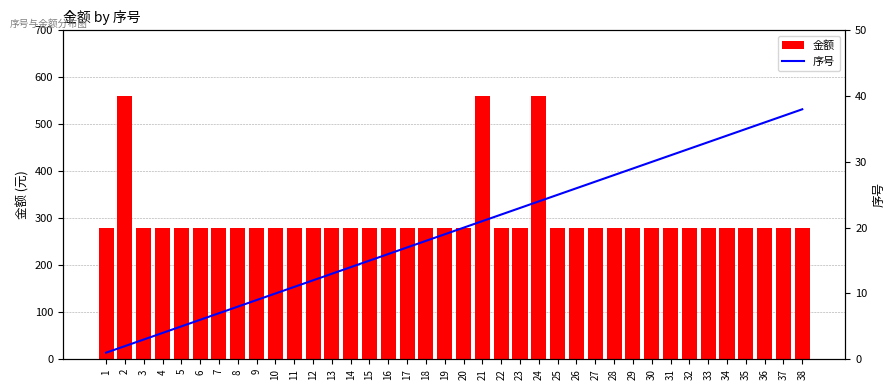

What is the minimum value for 序号?

1